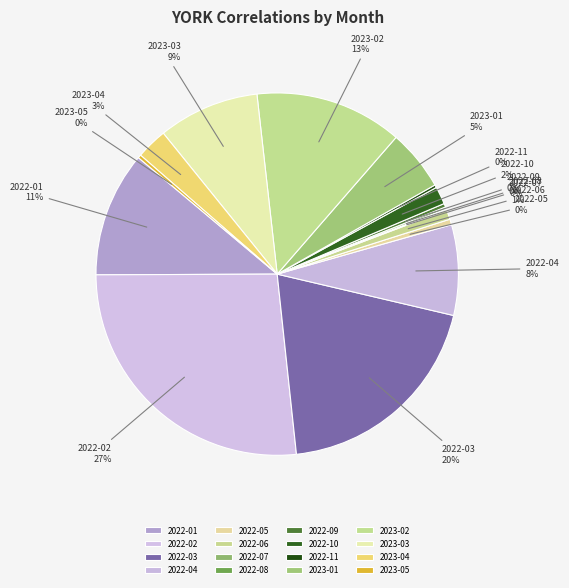

To the nearest percent, what portion does 2022-10 represent?

2%